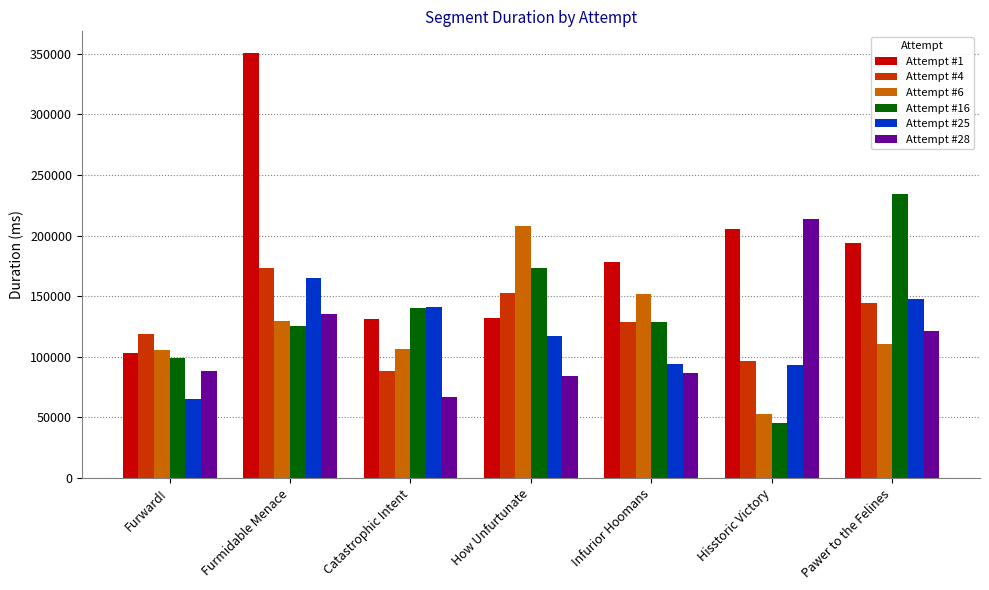

What is the highest value of the Attempt #25 series?

165100